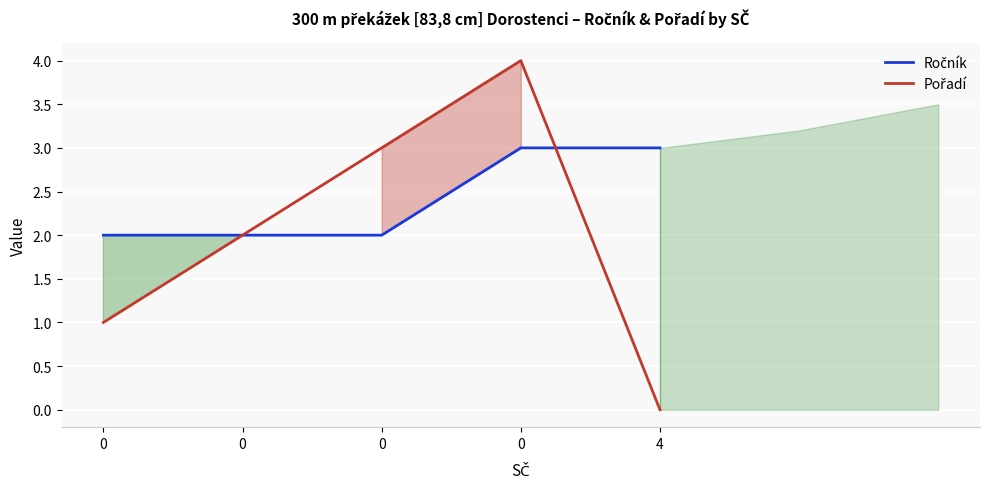

Which series has the widest spread of values?

Pořadí